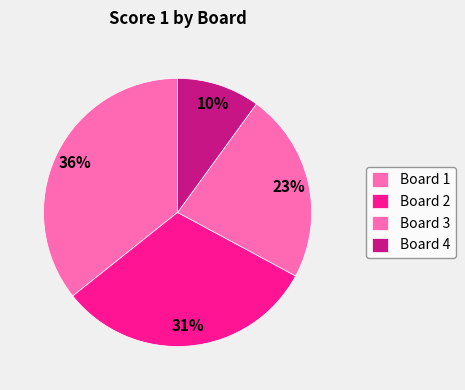

How much of the chart is everything except Board 2?

68.6%